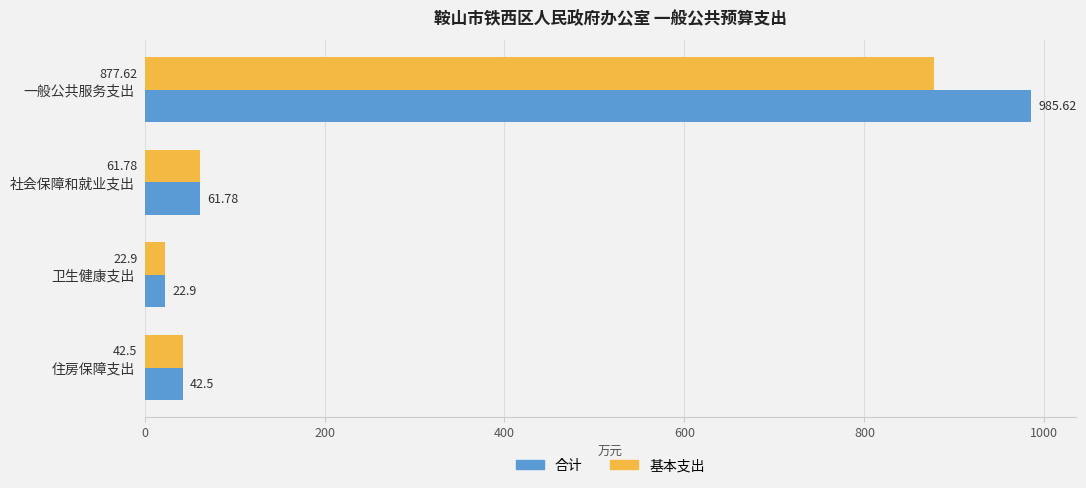

At which category is the sum across all series the highest?

一般公共服务支出